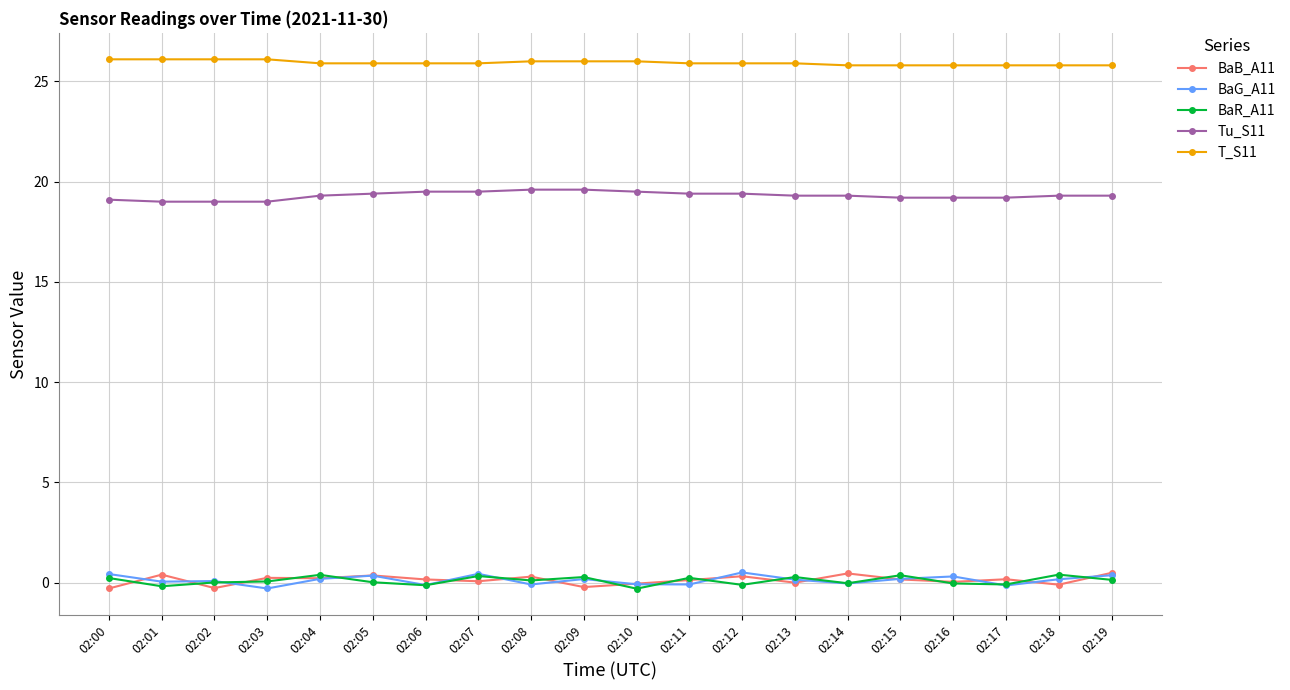

True or false: BaG_A11 has more than 1 interior local peaks.

True